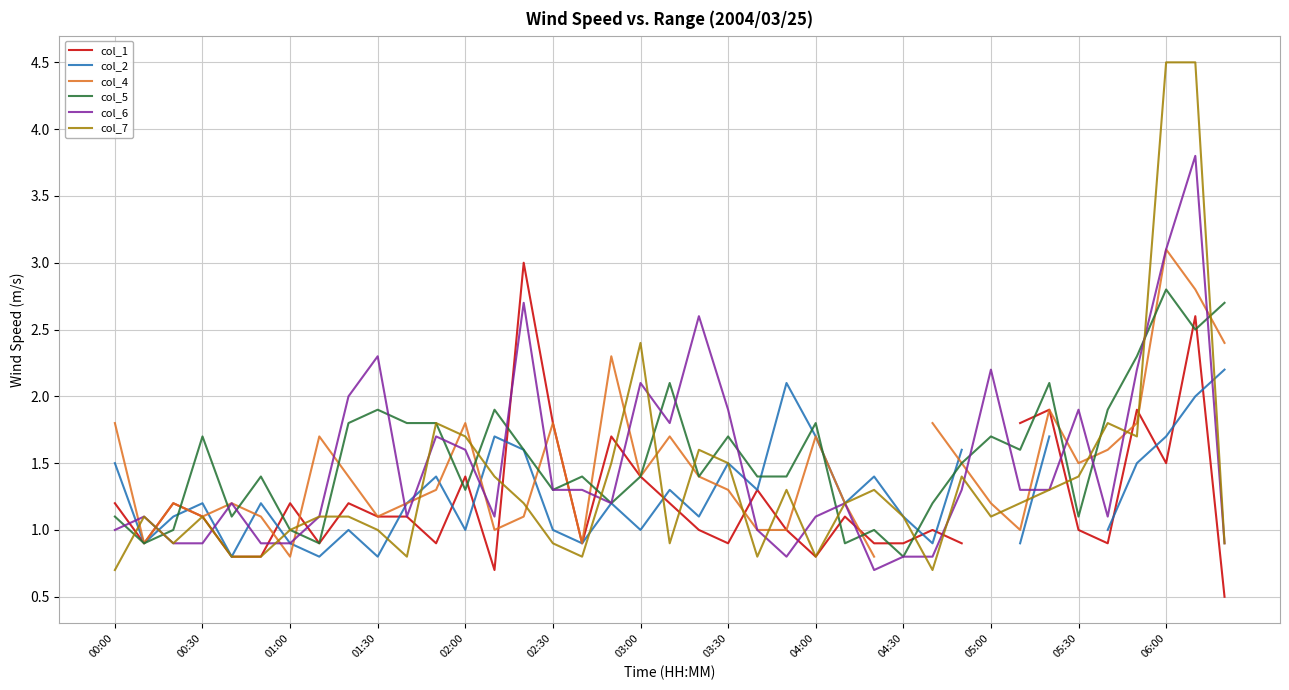

What value does the col_4 series have at 14?

1.1